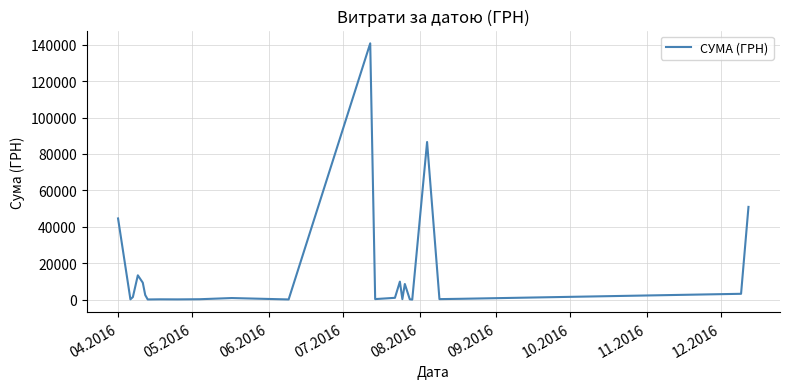

What is the greatest value displayed?

140706.2